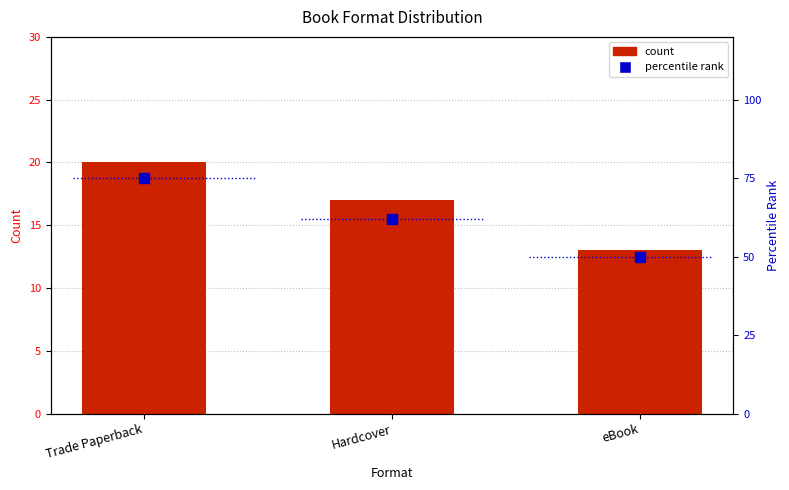

What are all the series names shown in the legend?

count, percentile rank